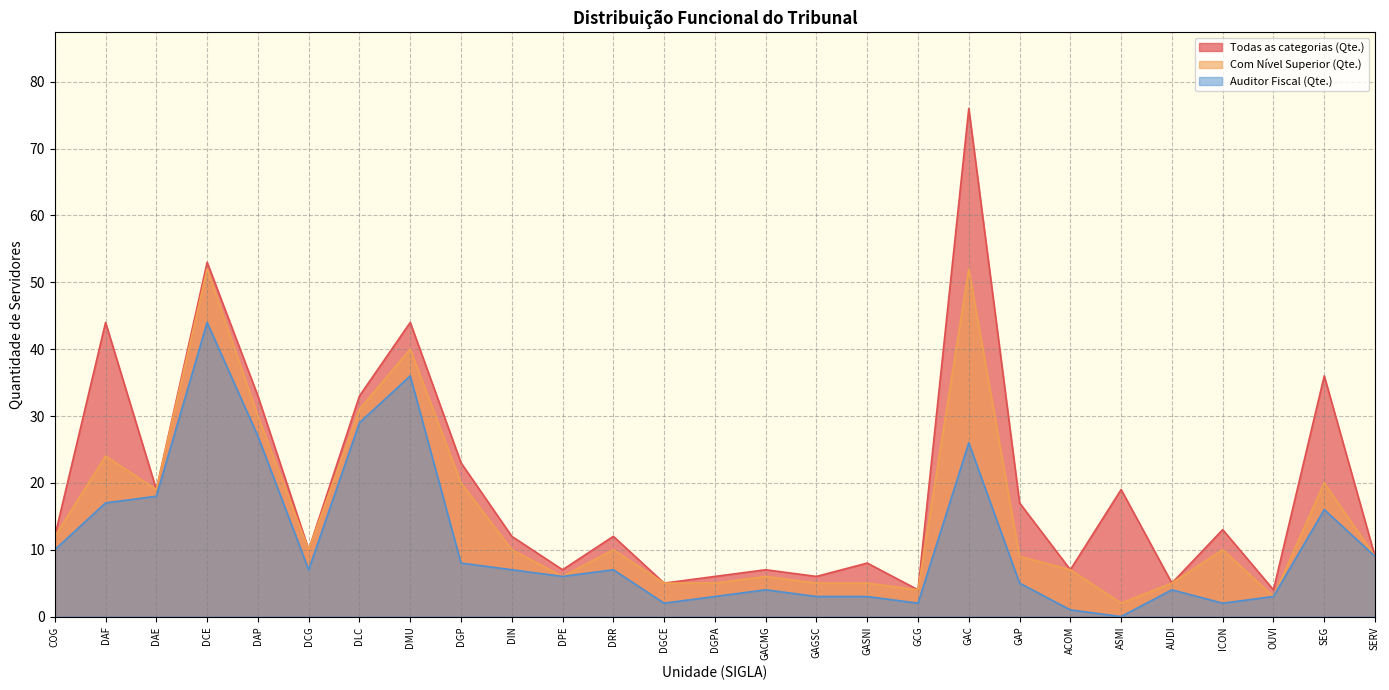

At which category does Com Nível Superior (Qte.) reach its first local valley?

DAE